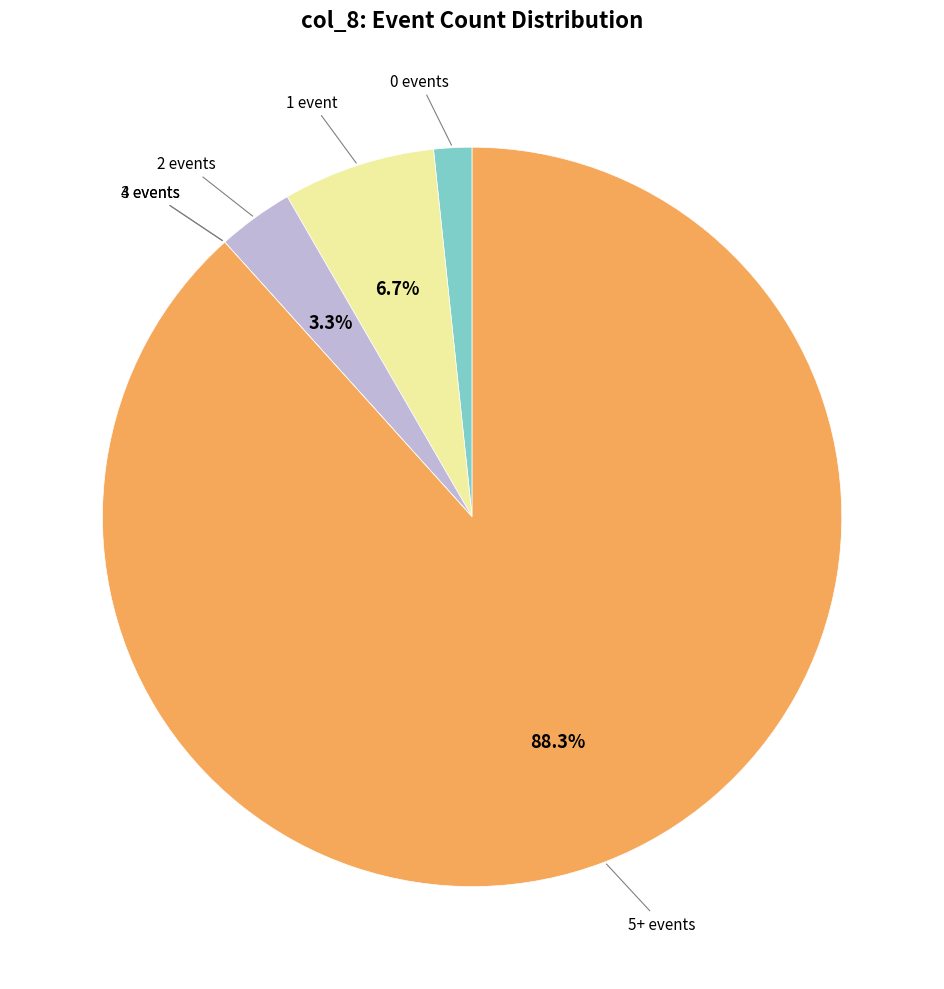

How many segments does this pie chart have?

6